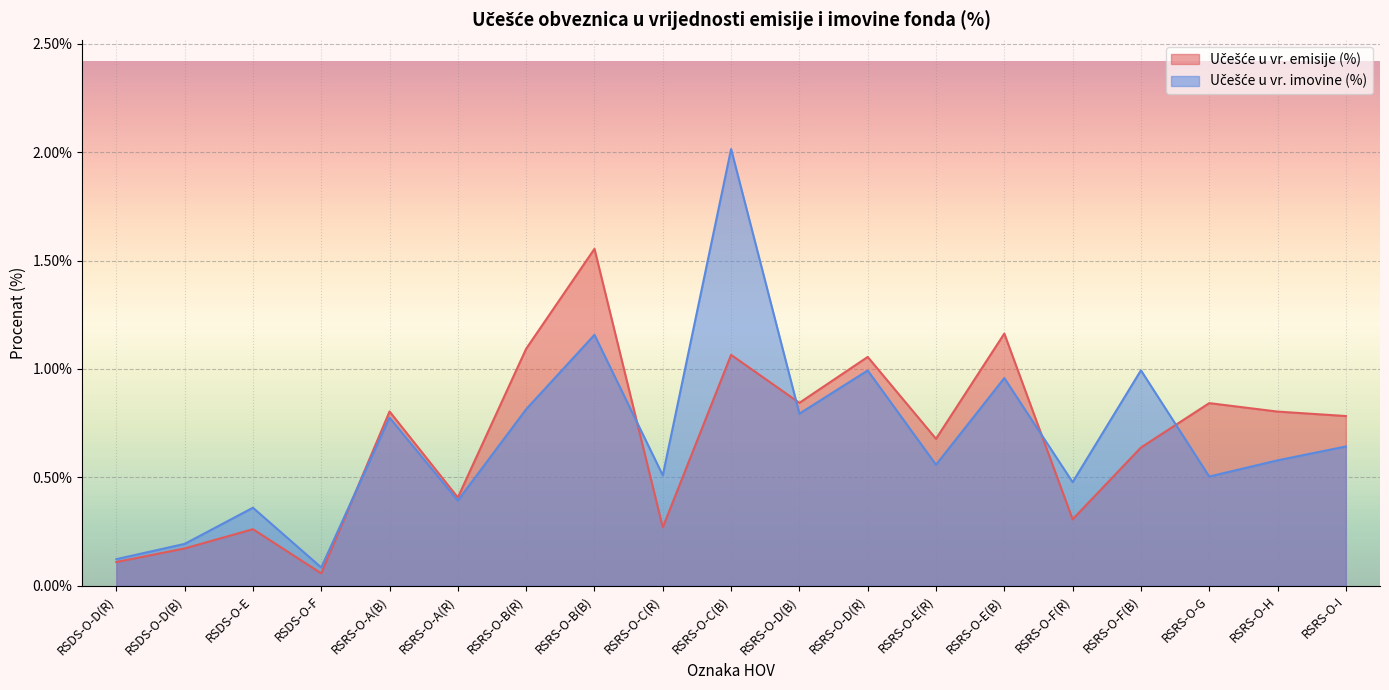

What is the total value across all series at RSDS-O-D(B)?

0.4